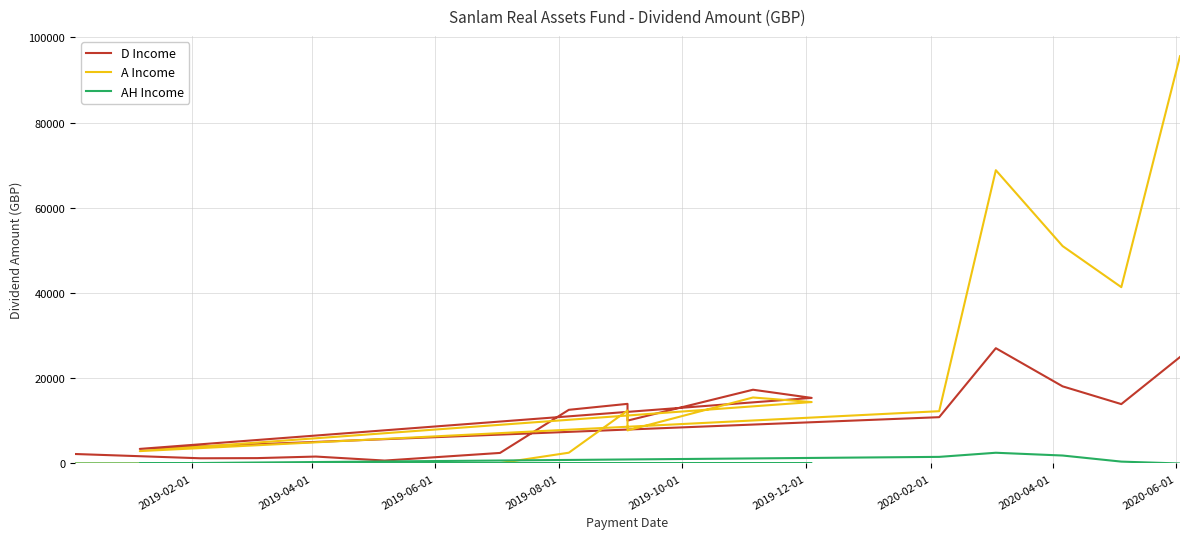

What is the lowest value of the D Income series?

688.1